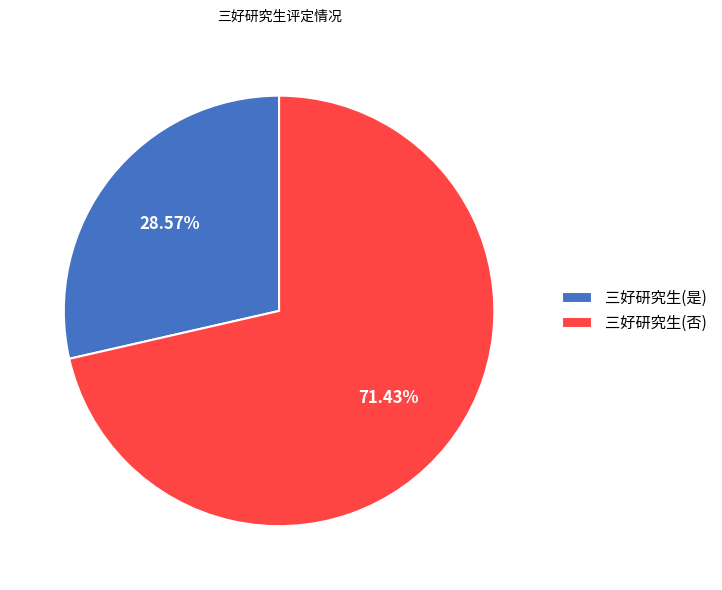

Do 三好研究生(是) and 三好研究生(否) together represent more than half of the pie?

Yes